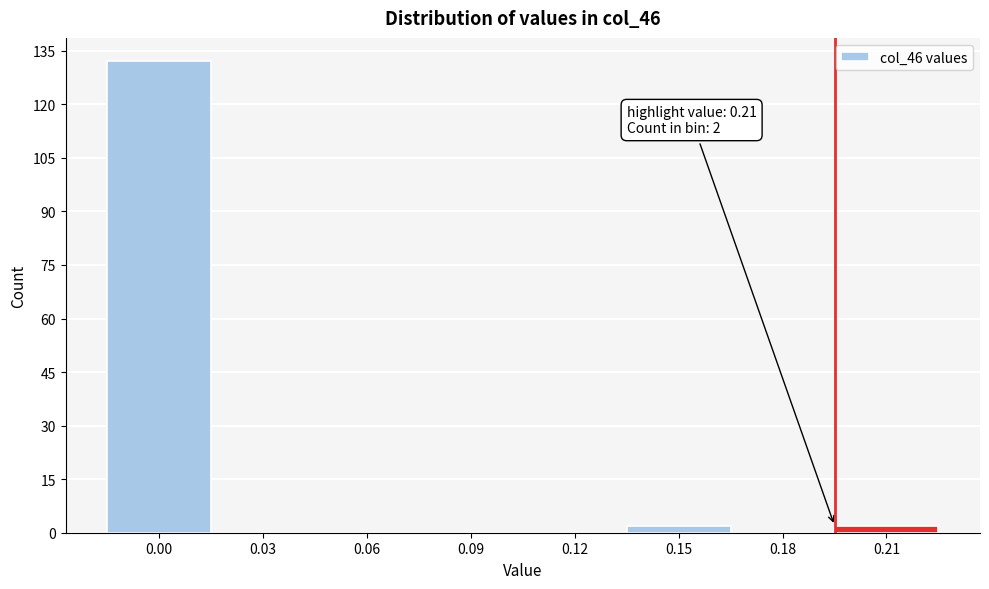

Reading left to right, what are all the values shown in this chart?

0.00=132	0.03=0	0.06=0	0.09=0	0.12=0	0.15=2	0.18=0	0.21=2